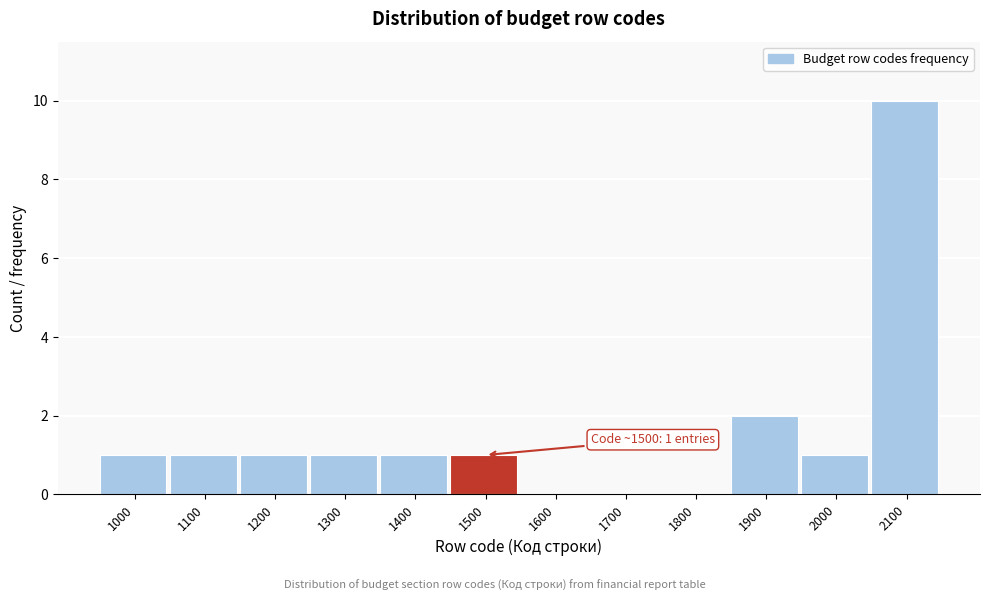

Reading left to right, extract all data points from this chart.

1000=1	1100=1	1200=1	1300=1	1400=1	1500=1	1600=0	1700=0	1800=0	1900=2	2000=1	2100=10